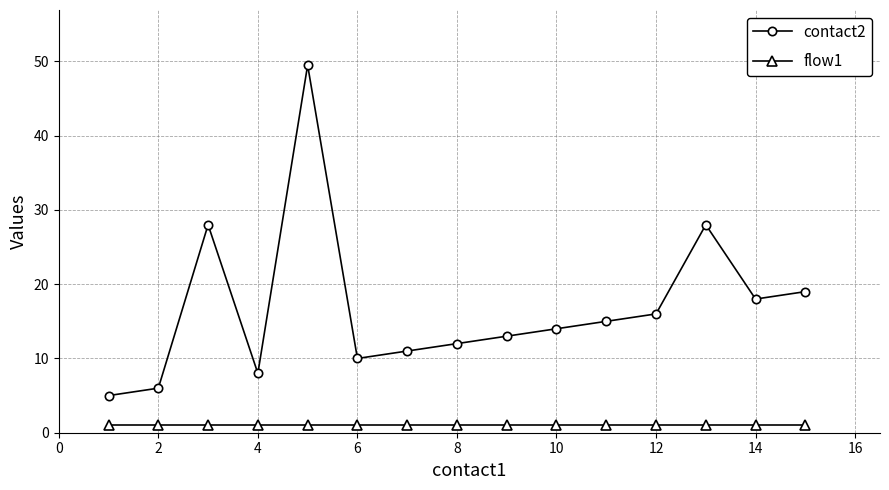

Does the chart have visible grid lines?

Yes